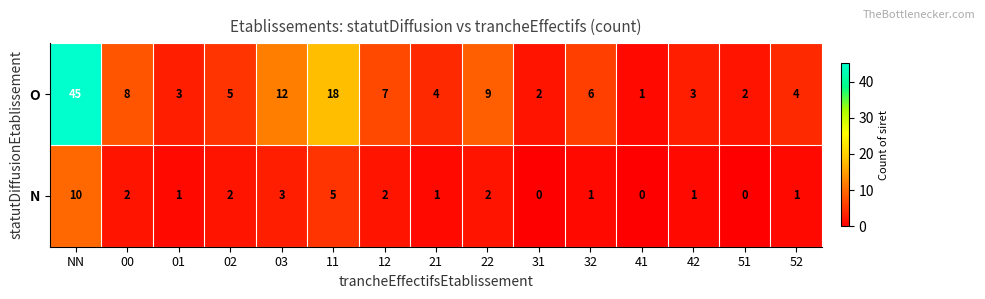

The O series shows 2 at 31. True or false?

True